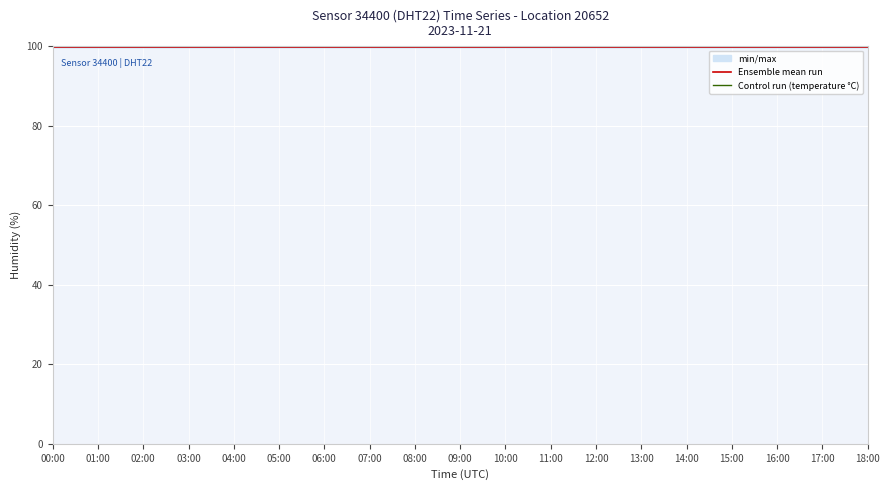

Does the chart display data point markers on the line(s)?

No